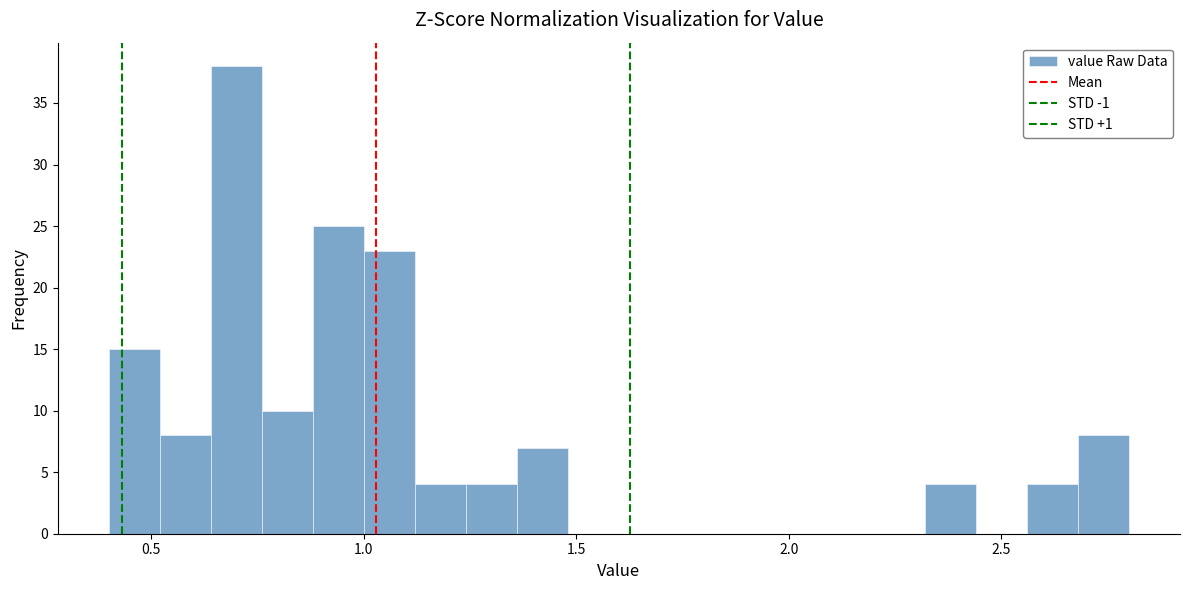

Around what value on the x-axis is the tallest bar? Give the approximate position of its centre, as read against the axis.

0.70